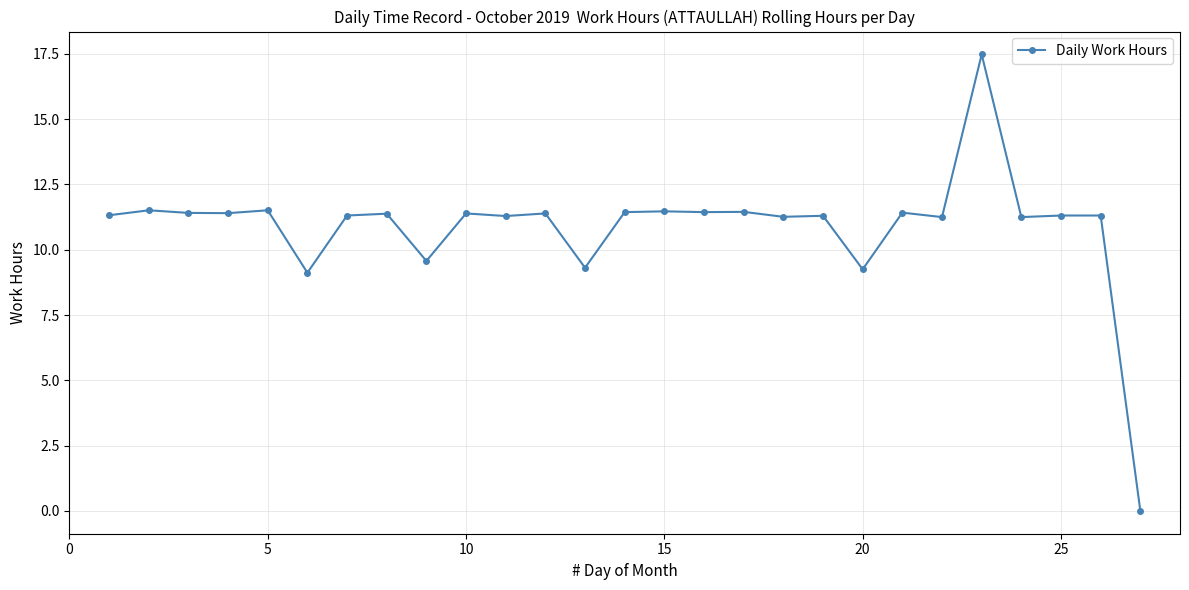

What is the difference between the maximum and minimum values?

17.5